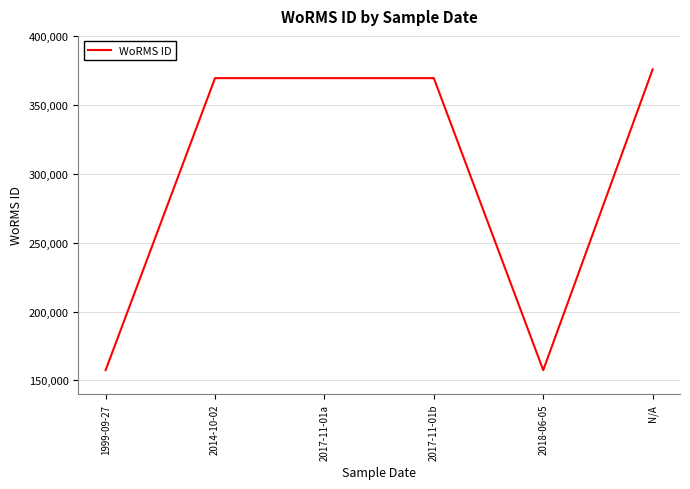

What is the smallest value displayed?

157466